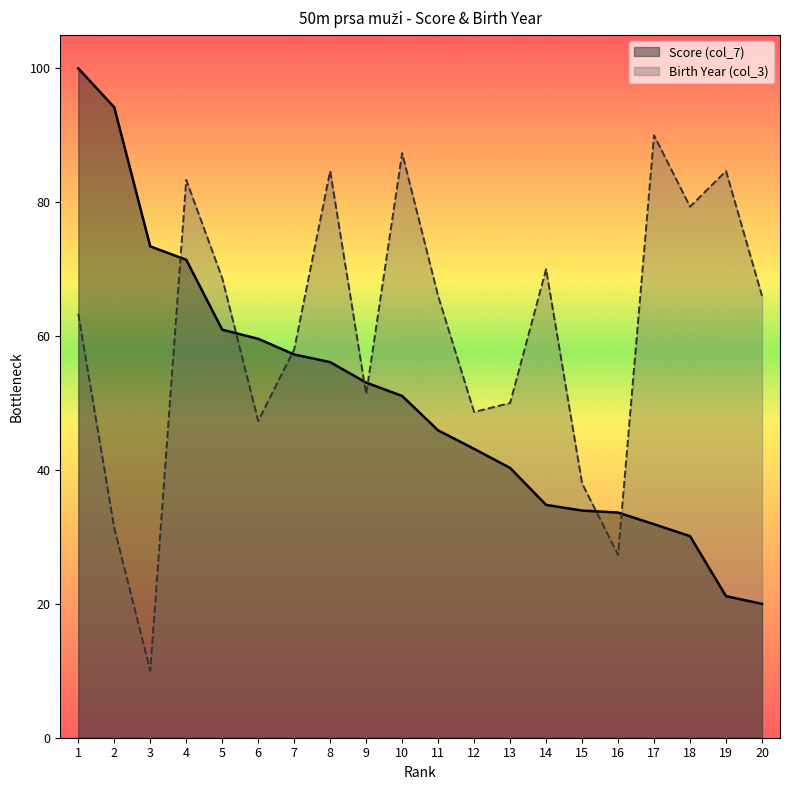

What is the difference between the second highest and minimum values in the Score (col_7) series?

74.2